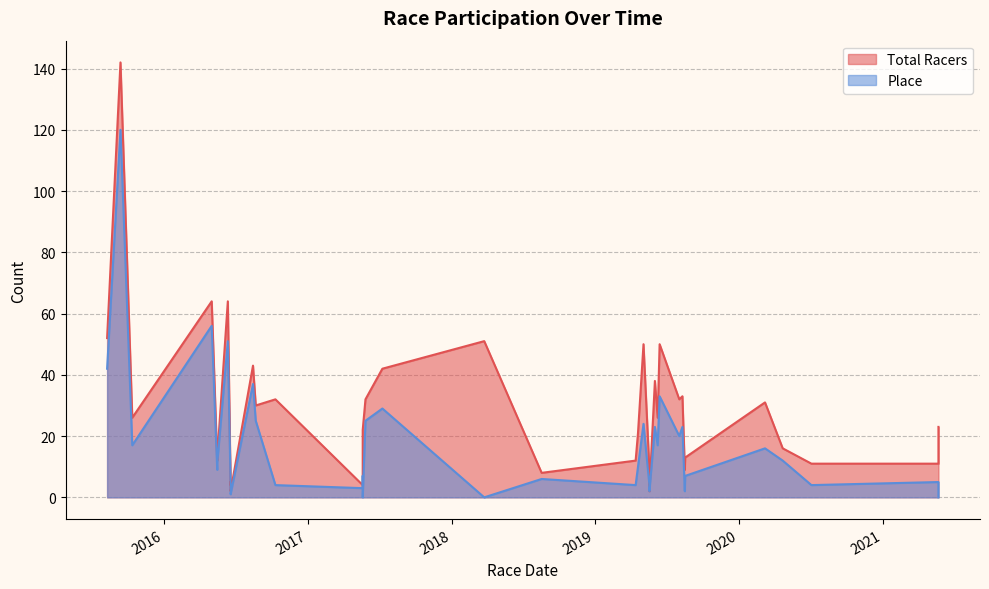

What is the difference between the maximum and minimum values in the Place series?

120